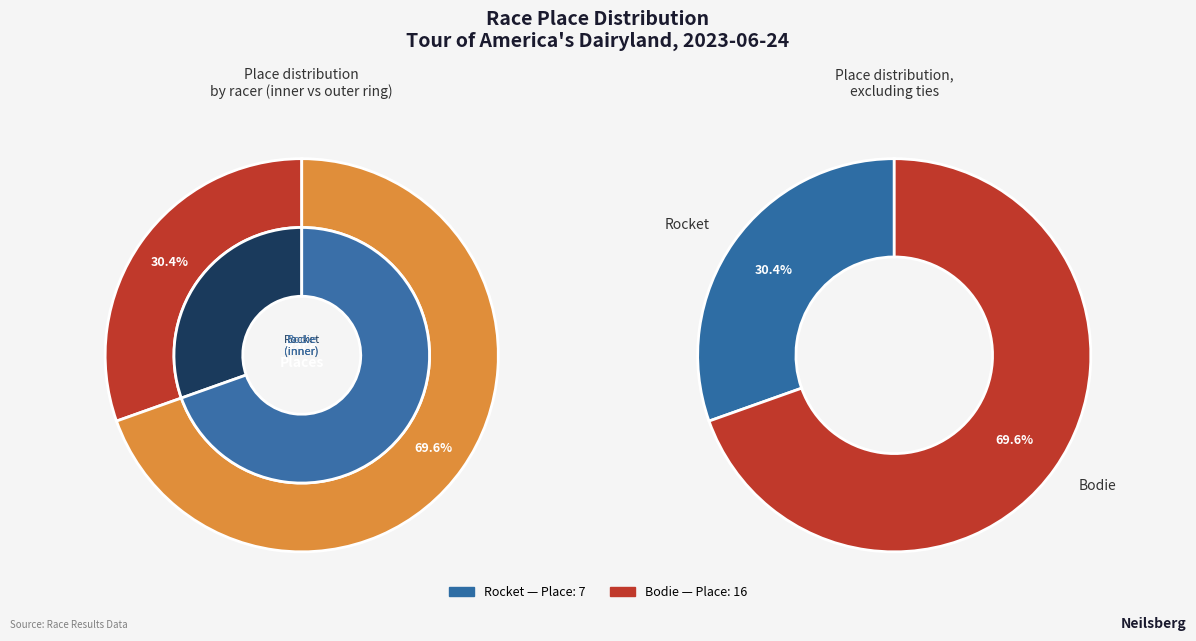

Do Rocket and Bodie together represent more than half of the pie?

Yes